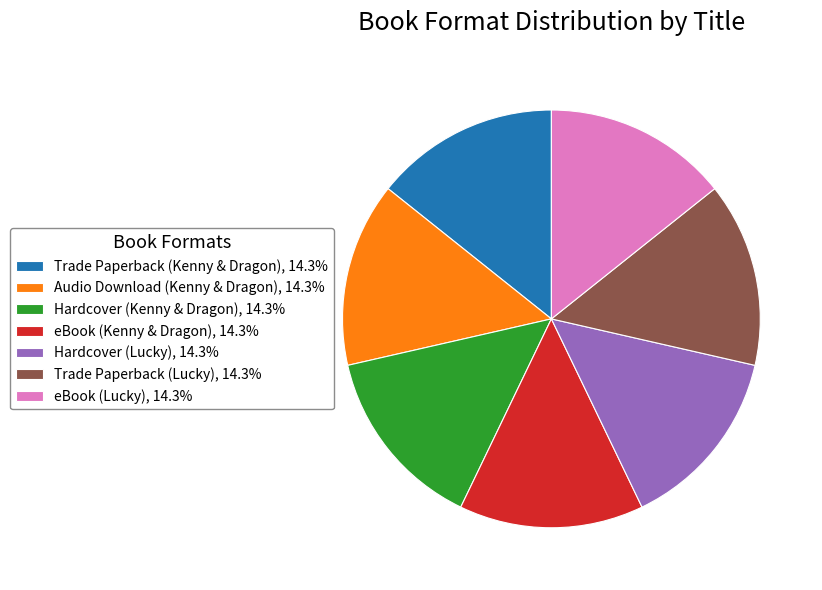

Combined, do Trade Paperback (Lucky), 14.3% and Hardcover (Lucky), 14.3% account for over 50%?

No